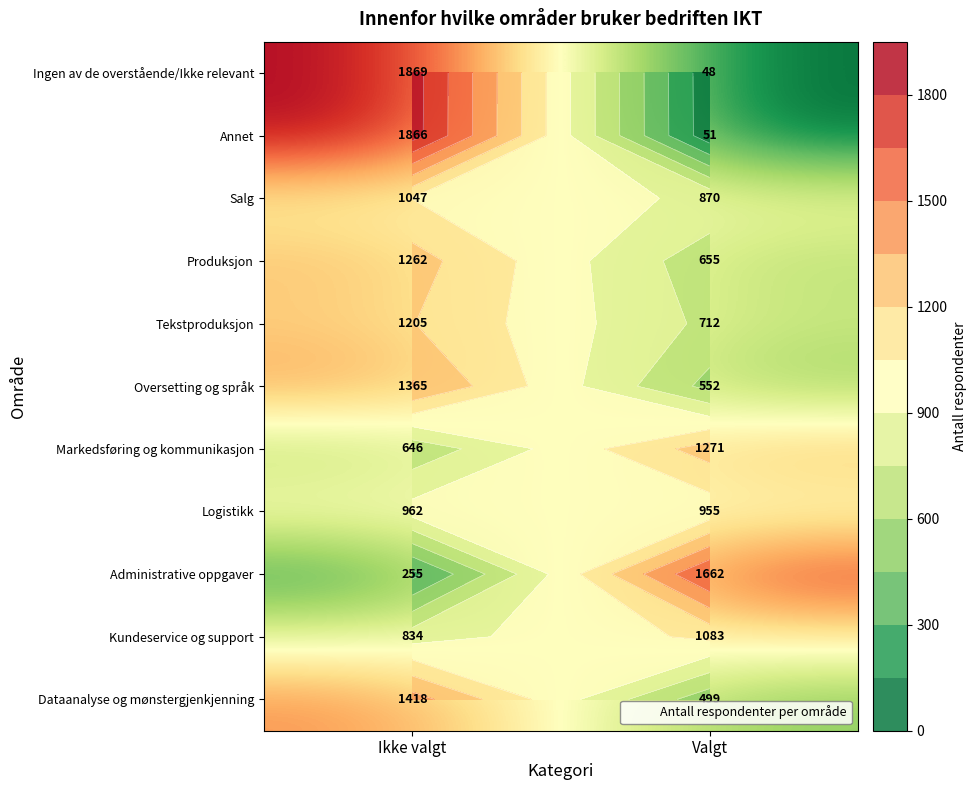

What is the difference between the maximum and minimum values in the Ingen av de overstående/Ikke relevant series?

1821